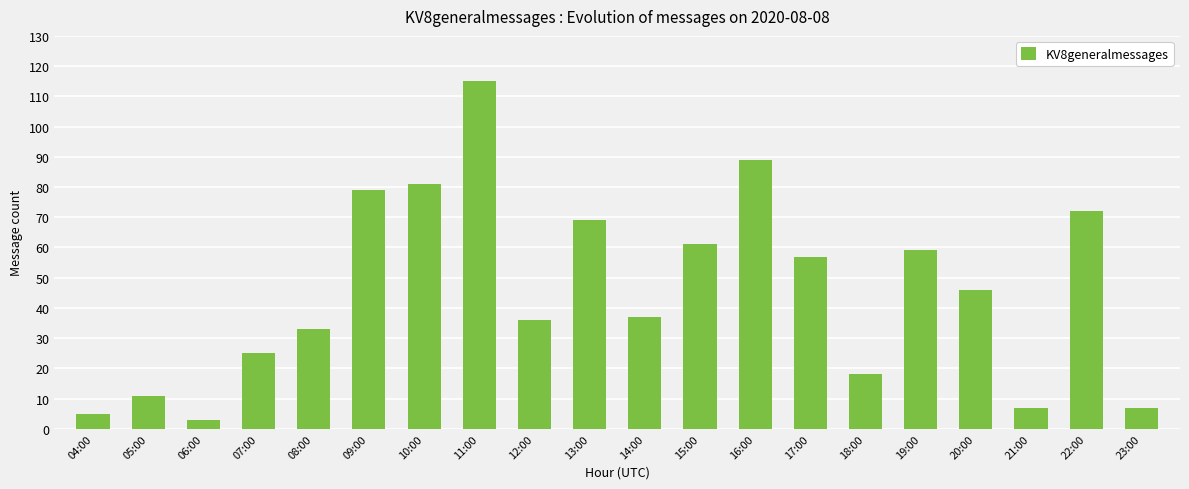

Reading right to left, what are all the values shown in this chart?

23:00=7	22:00=72	21:00=7	20:00=46	19:00=59	18:00=18	17:00=57	16:00=89	15:00=61	14:00=37	13:00=69	12:00=36	11:00=115	10:00=81	09:00=79	08:00=33	07:00=25	06:00=3	05:00=11	04:00=5